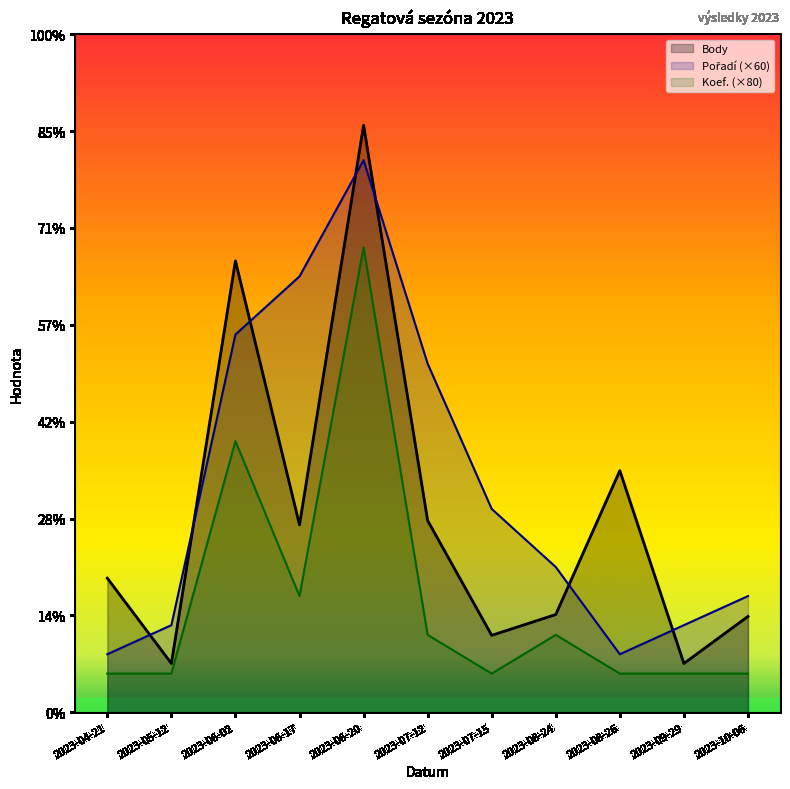

True or false: Pořadí (×60) and Koef. (×80) cross at least once.

False